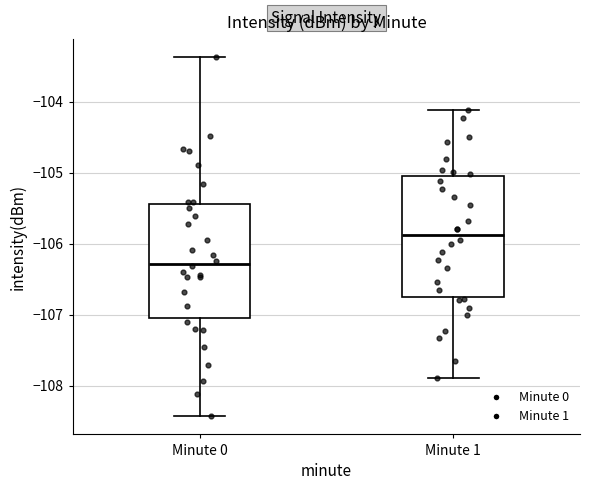

Reading left to right, read every box against the y-axis: the position of its median line, the range the box covers, and the ends of its whiskers. The values are not printed on the chart, so give them approximately, as read against the axis.

Minute 0: median -106.3, box -107.1 to -105.4, whiskers -108.4 to -103.4
Minute 1: median -105.9, box -106.7 to -105.0, whiskers -107.9 to -104.1